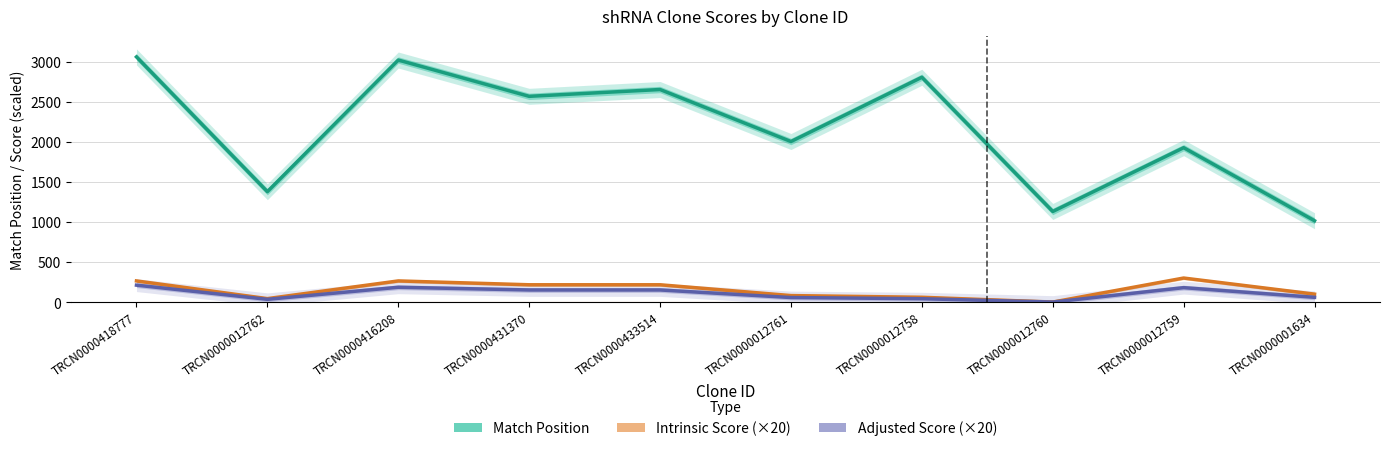

What is the sum of all Adjusted Score (×20) values?

1071.1